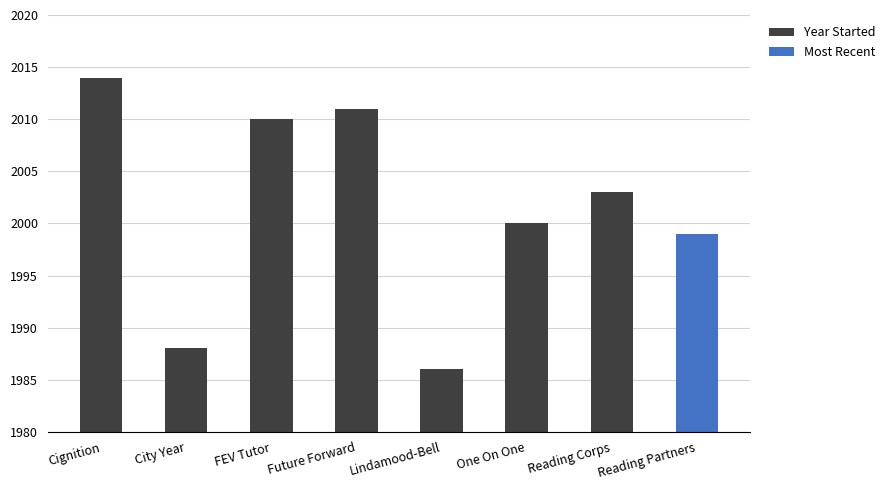

At which label does the data first exceed 2003?

Cignition